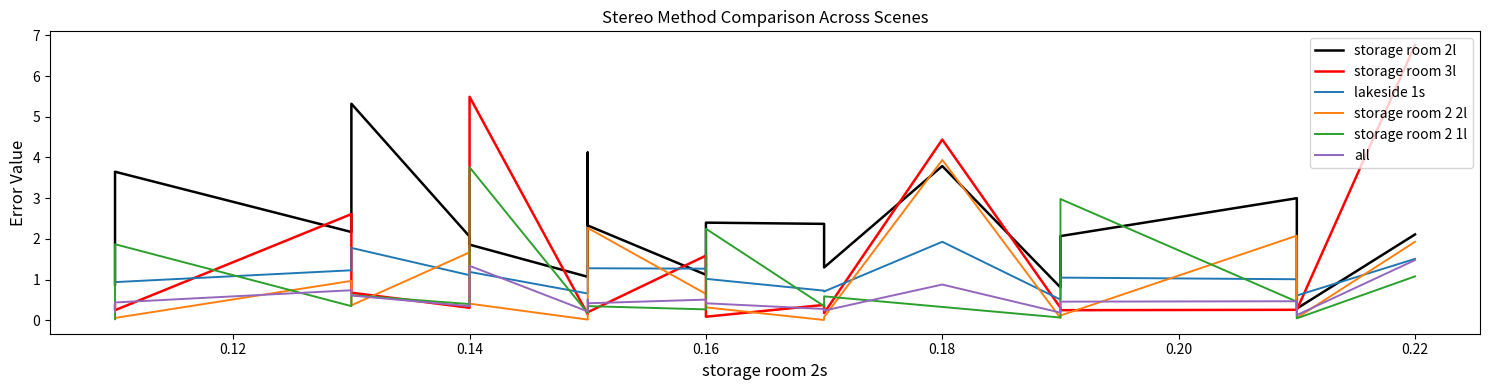

What is the maximum value shown in the chart?

6.8